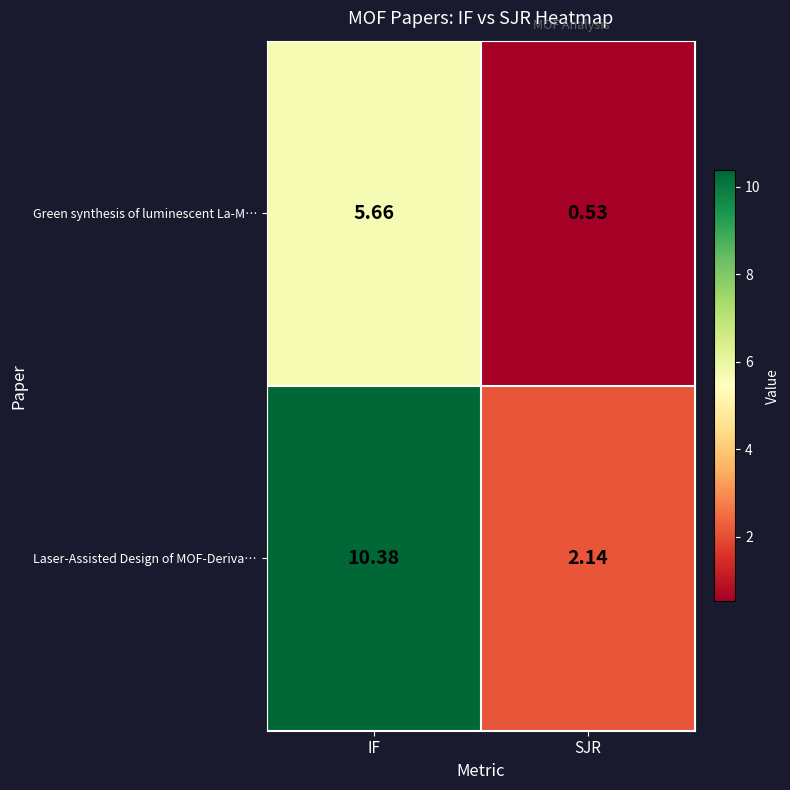

Which series has the largest total across all categories?

Laser-Assisted Design of MOF-Deriva…